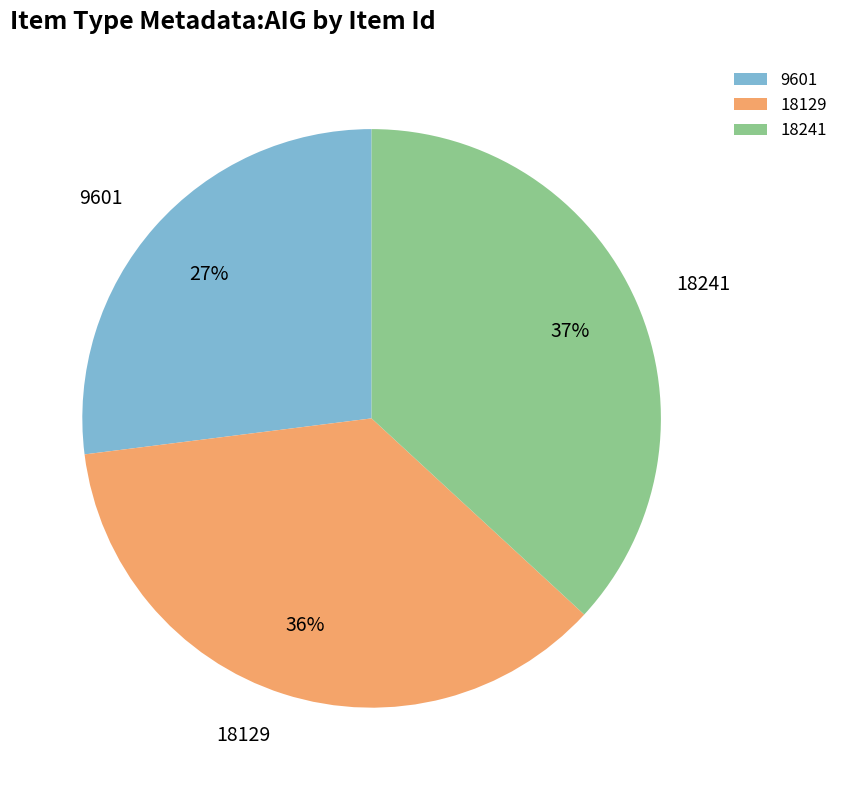

What is the ratio of the value at 18241 to the value at 18129?

1.0